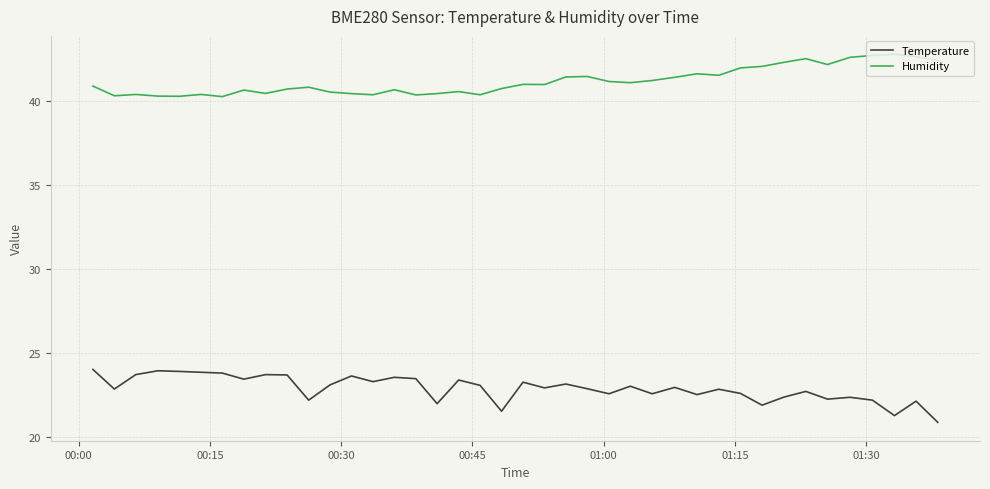

Which series has the largest total across all categories?

Humidity